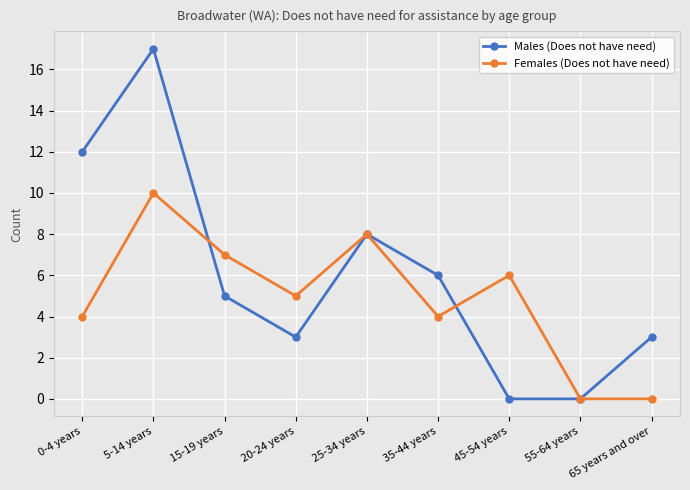

Which series has the largest range (max minus min)?

Males (Does not have need)